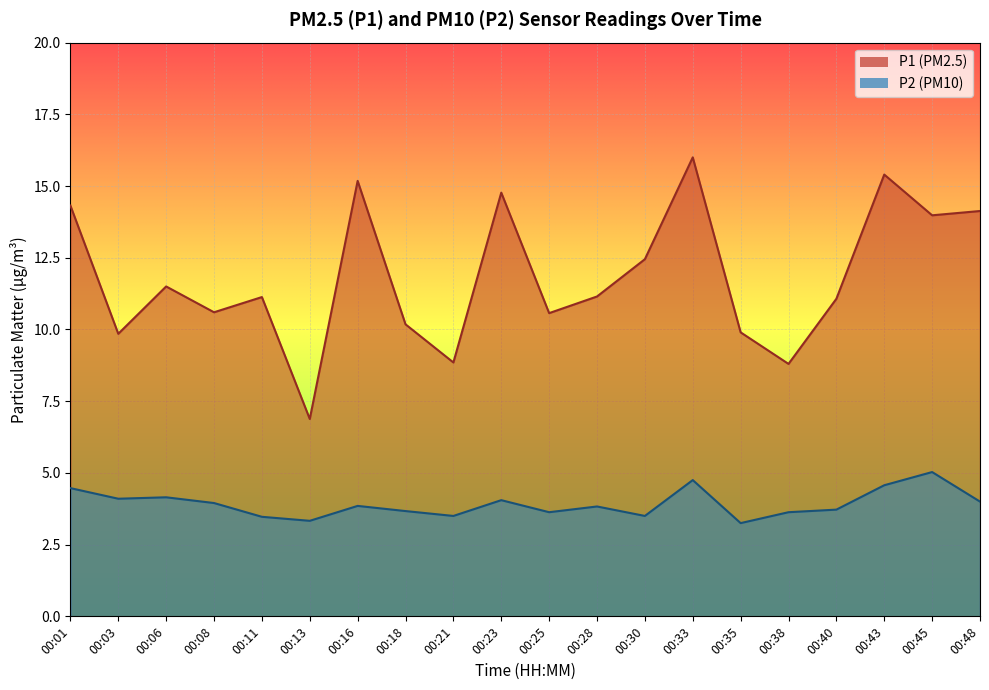

True or false: P2 and P1 intersect in this chart.

False